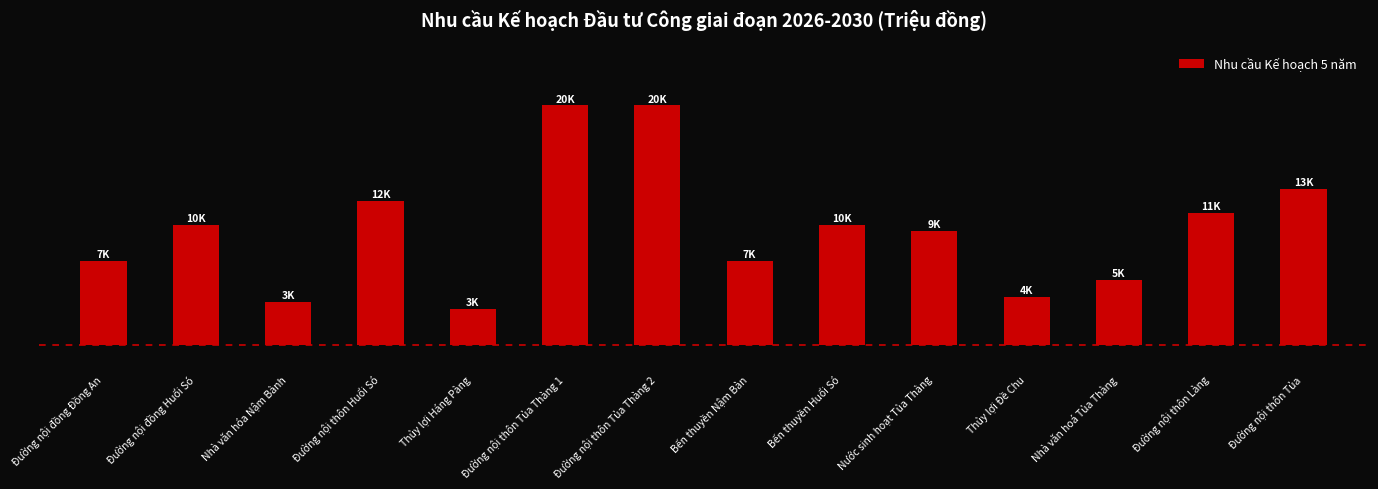

What is the minimum value shown in the chart?

3000